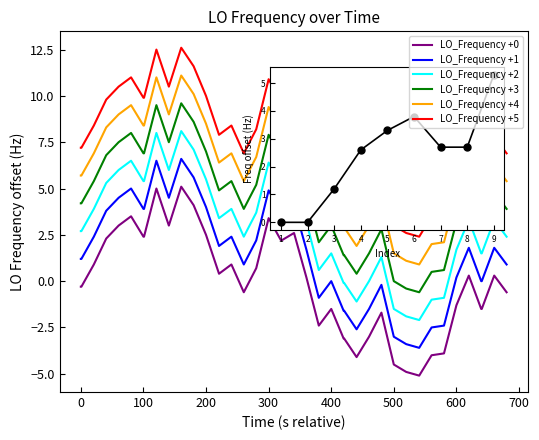

Rank the series by their maximum value, from highest to lowest.

LO_Frequency +5, LO_Frequency +4, LO_Frequency +3, LO_Frequency +2, LO_Frequency +1, LO_Frequency +0